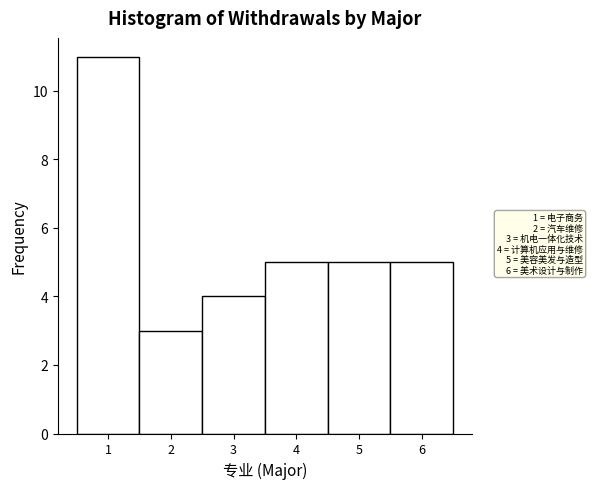

Over which range of the x-axis is the bar tallest?

0.5 to 1.5